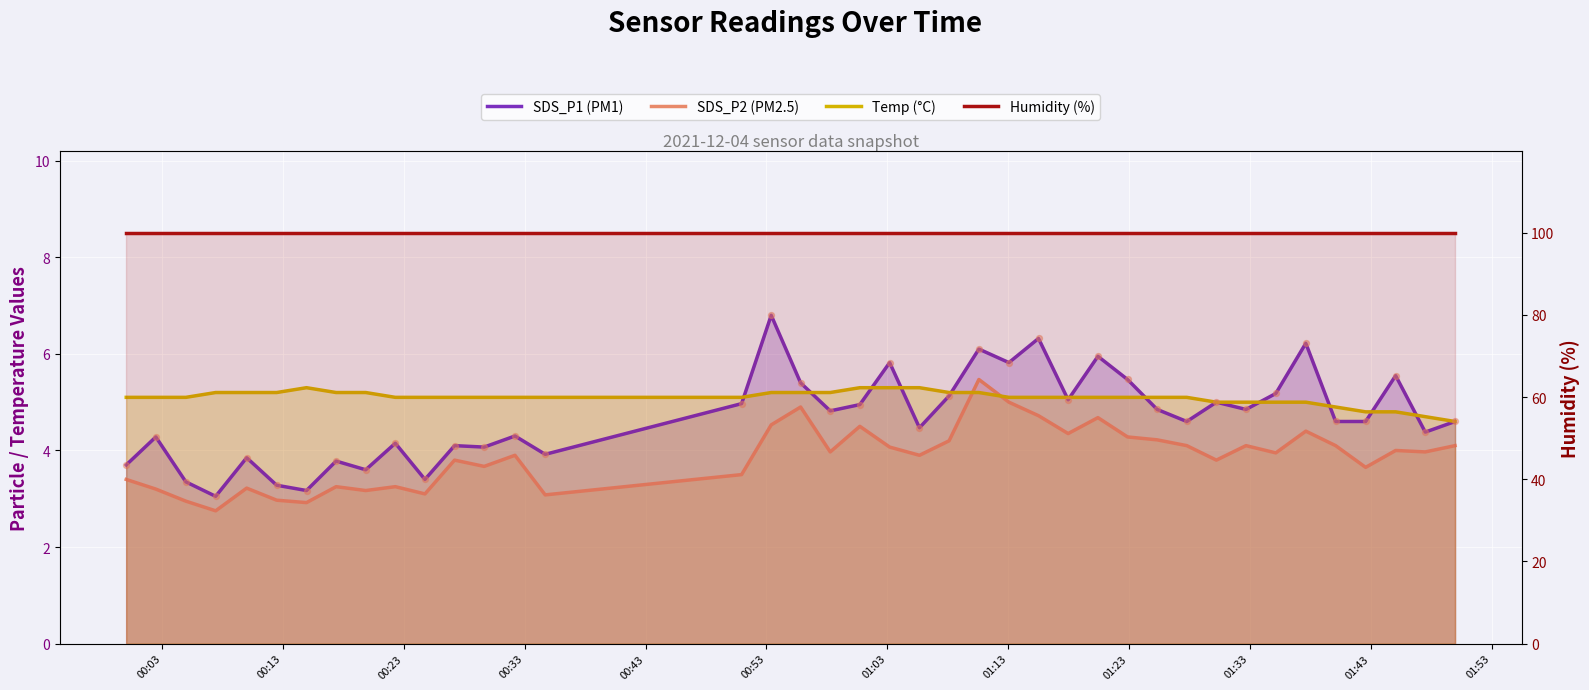

Which series contains the lowest Y value?

SDS_P2 (PM2.5)